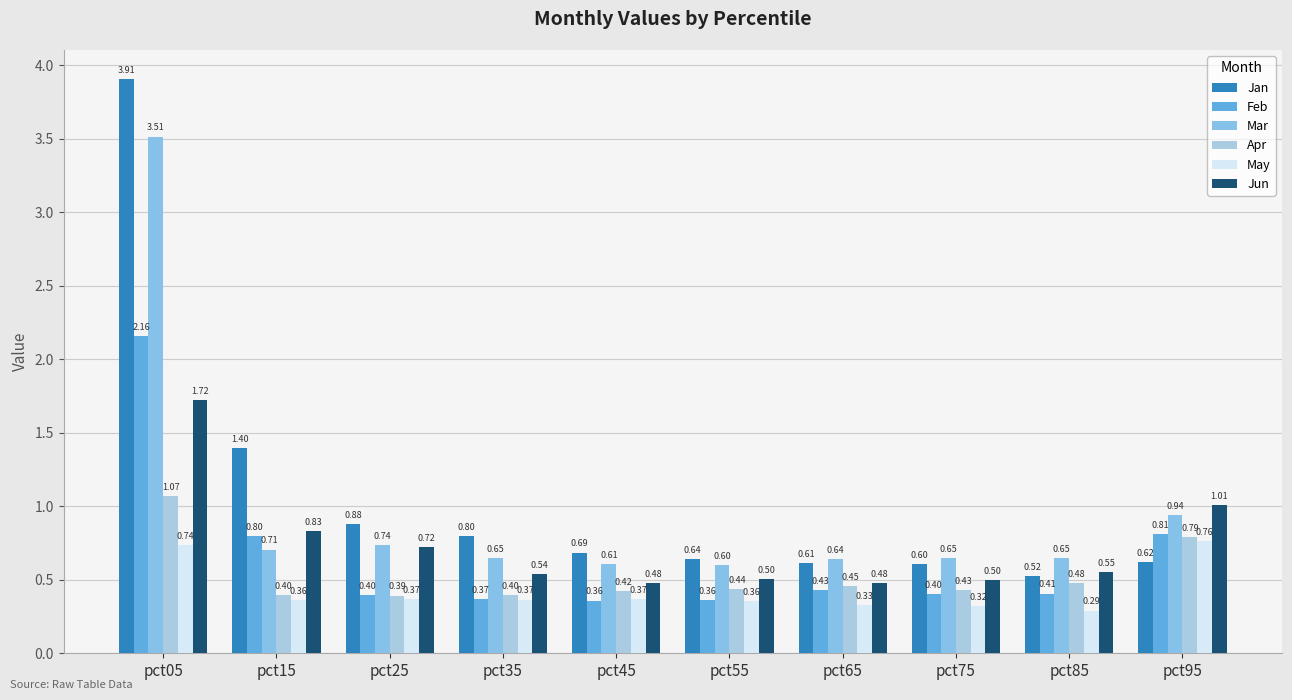

What is the average value of the Apr series?

0.5